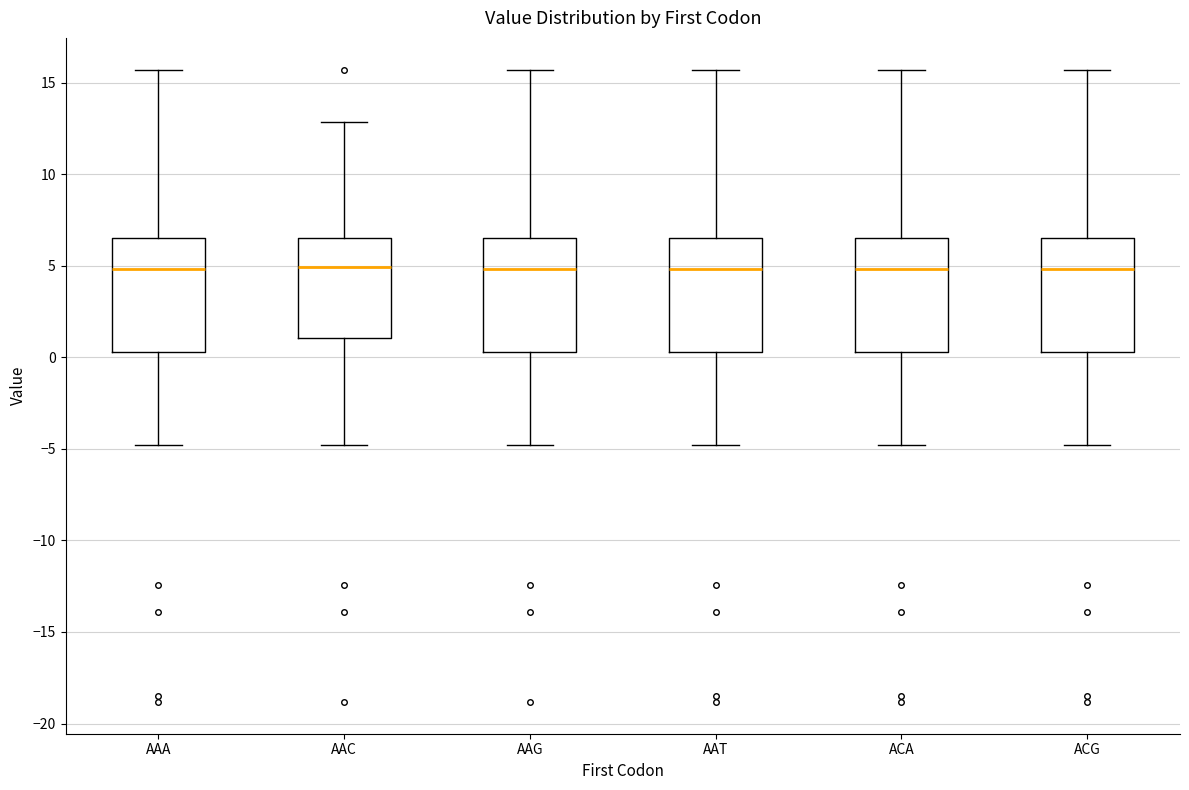

Where does the upper whisker of the box for AAC end on the y-axis? The values are not printed on the chart, so give them approximately, as read against the axis.

13.0